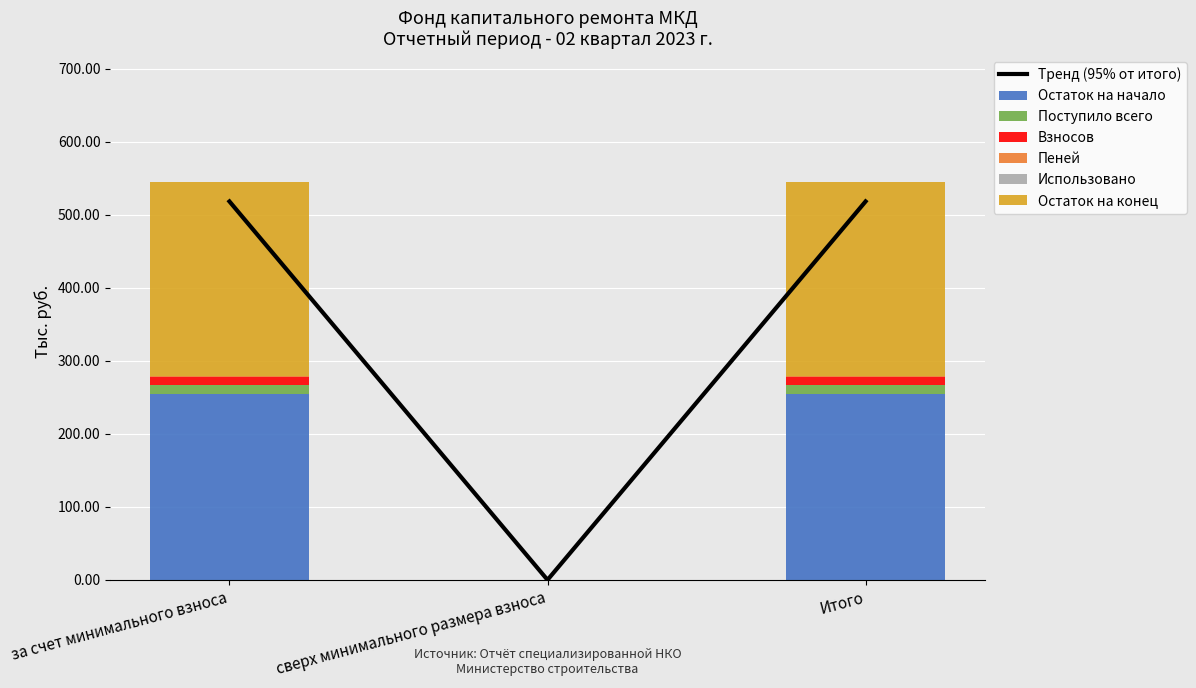

True or false: Поступило всего has a value of -216.3 at сверх минимального размера взноса.

False